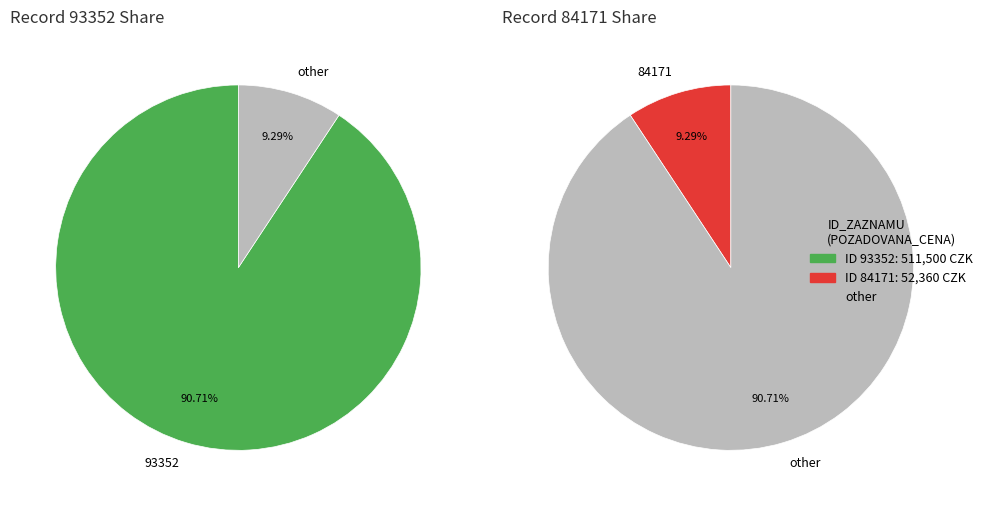

Which slice is the smallest?

84171